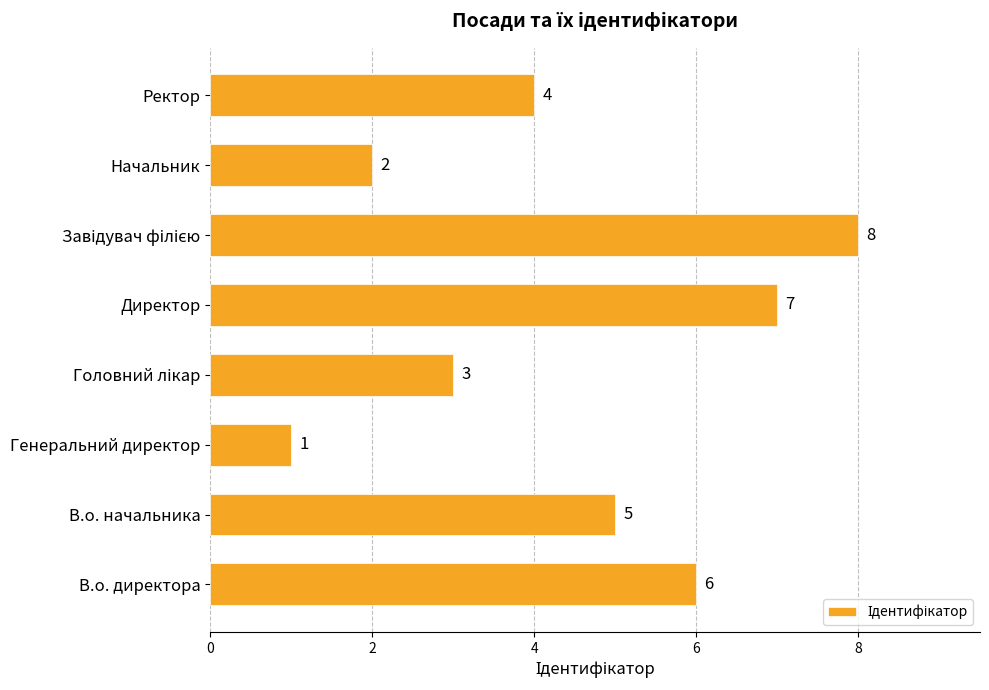

Reading bottom to top, transcribe all the data shown in this chart.

6	5	1	3	7	8	2	4